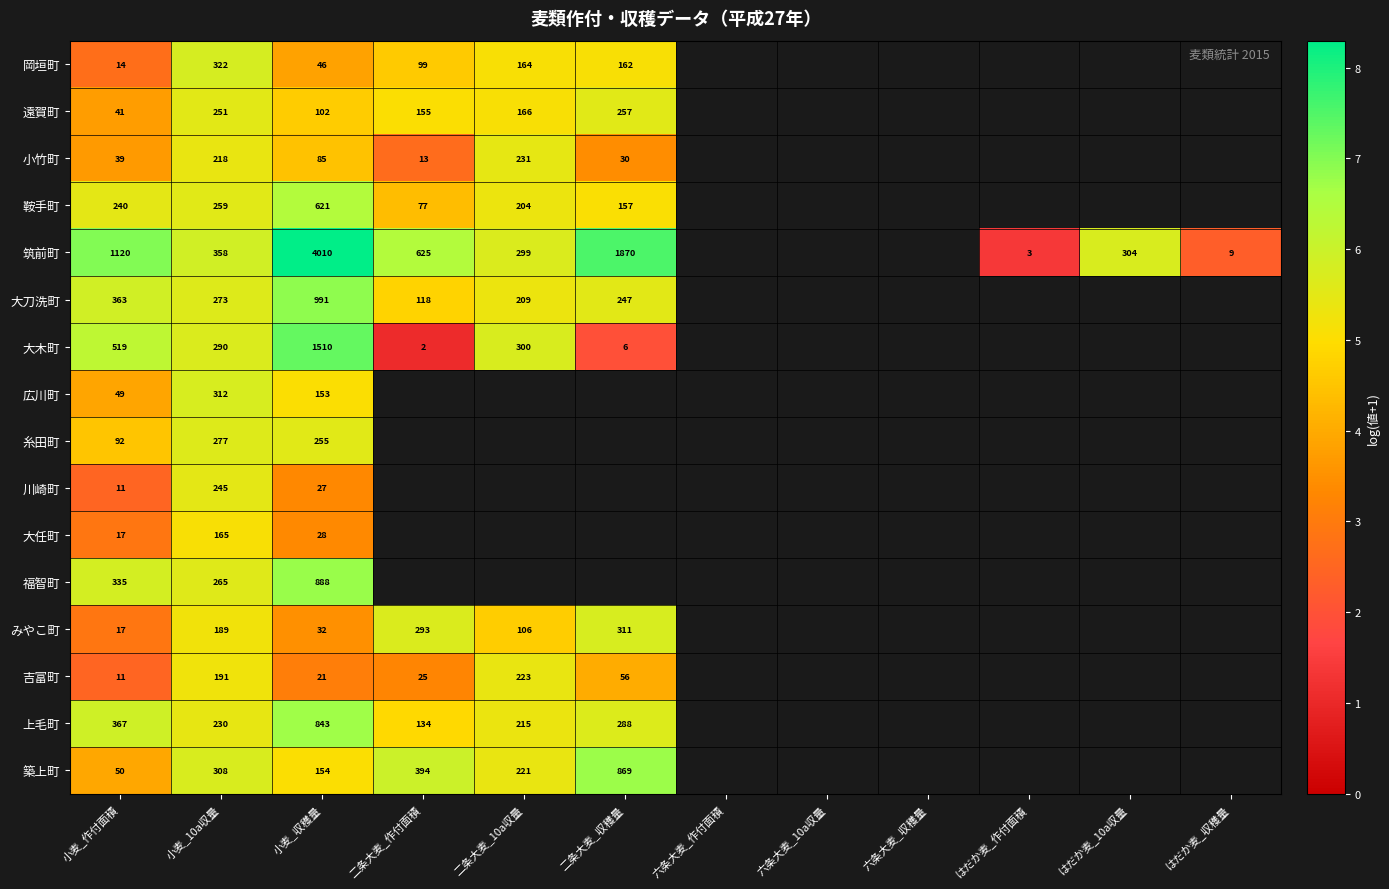

At which label is 小竹町 closest to 4?

小麦_作付面積